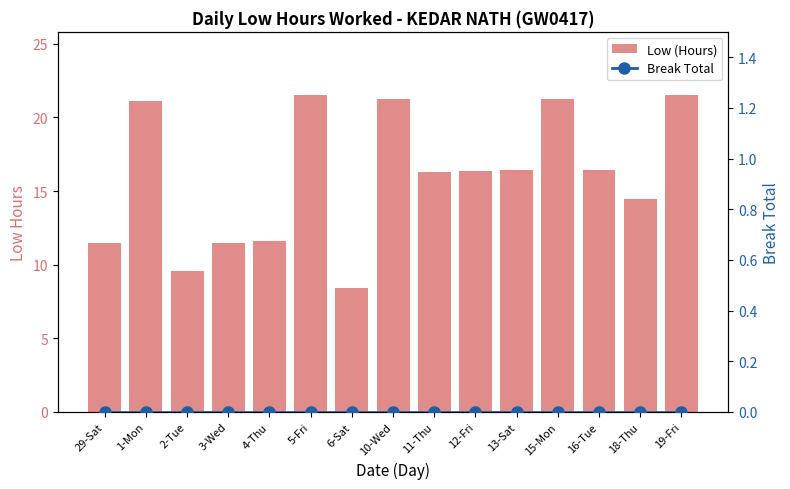

What is the spread (max minus min) of values at 4-Thu?

11.6